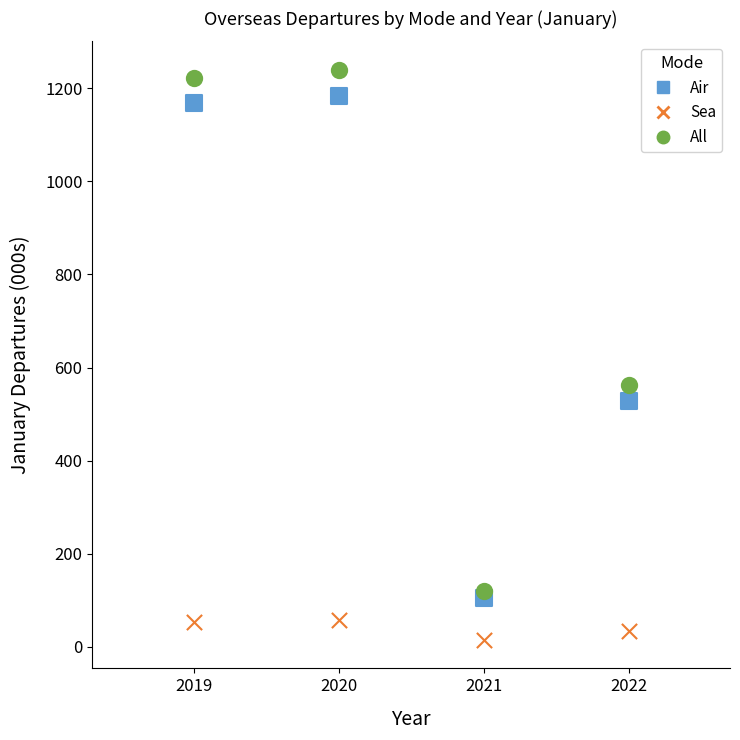

In the All series, what Y value is closest to 679?

562.3